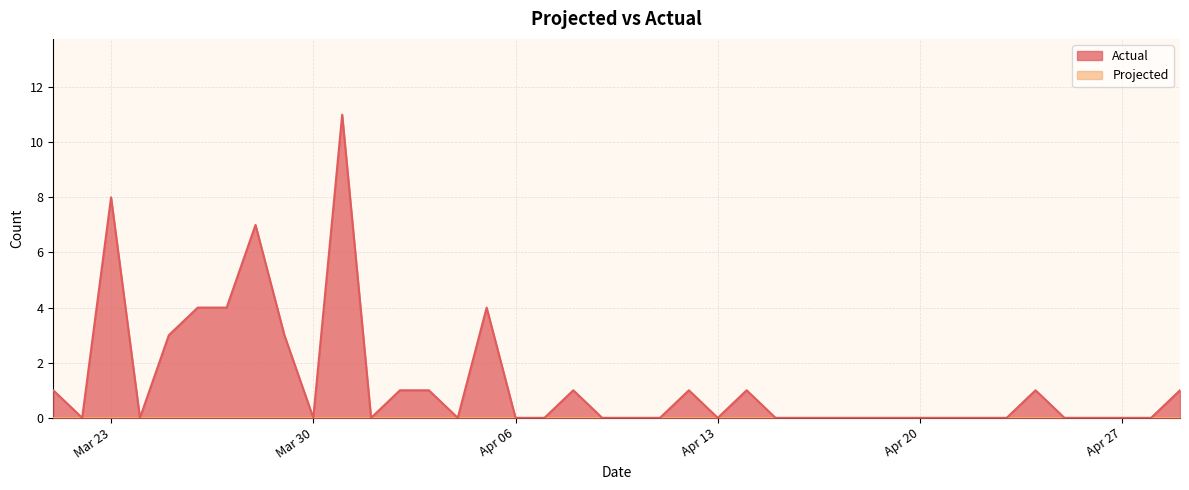

Which series has the largest total across all categories?

Actual